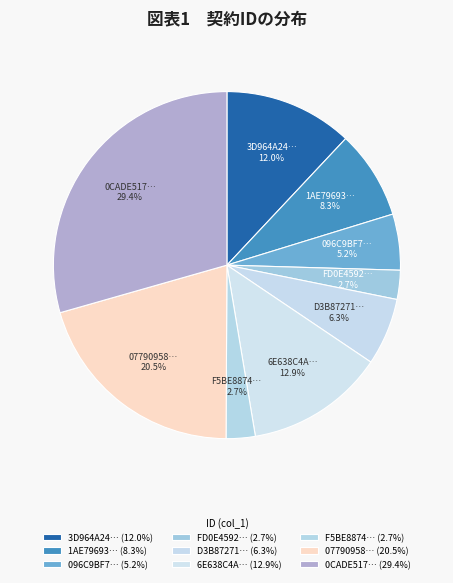

Between F5BE8874… and 0CADE517…, which is larger?

0CADE517…